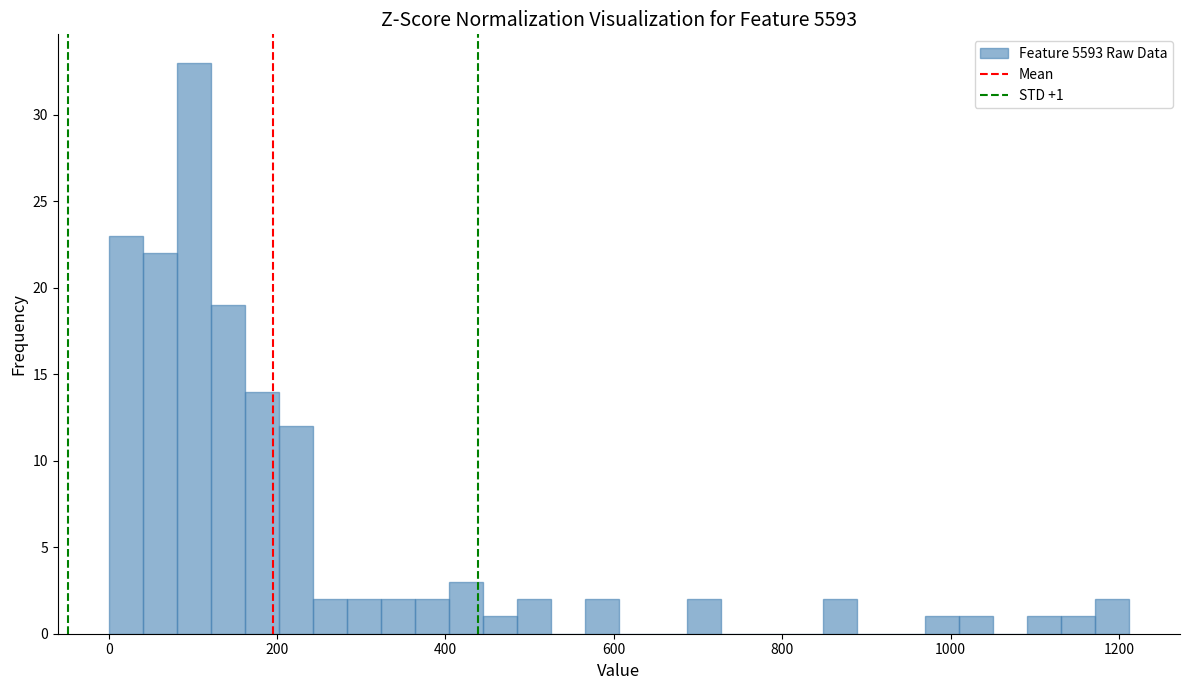

Around what value on the x-axis is the tallest bar? Give the approximate position of its centre, as read against the axis.

100